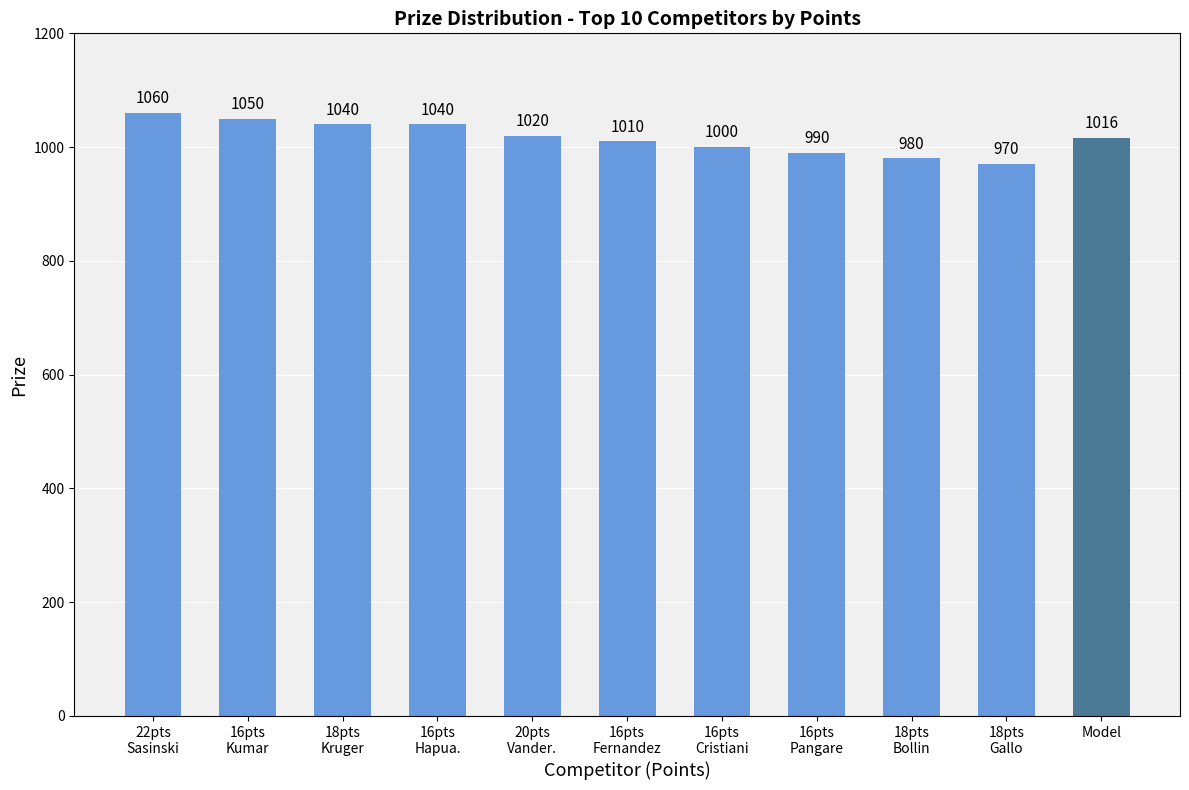

Which has a higher value, 16pts
Hapua. or 16pts
Pangare?

16pts
Hapua.